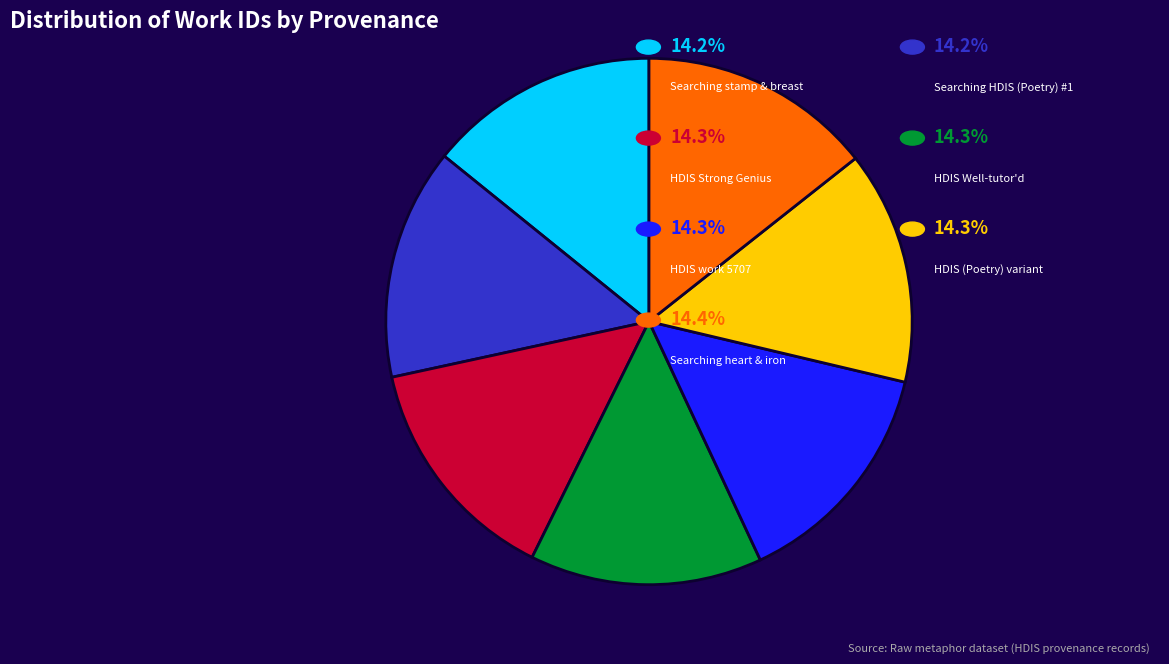

Does any single category account for the majority?

No